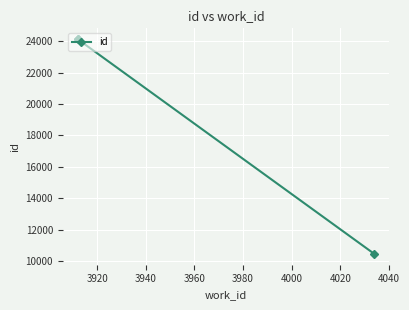

What is the difference between the maximum and minimum values?

13692